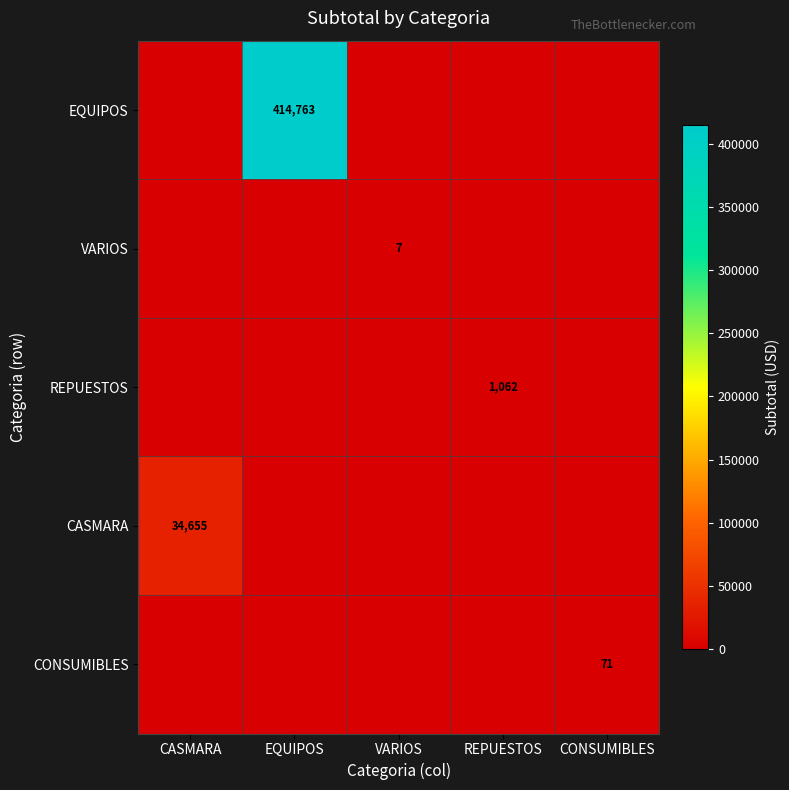

What is the difference between the highest and lowest values at CONSUMIBLES?

70.8